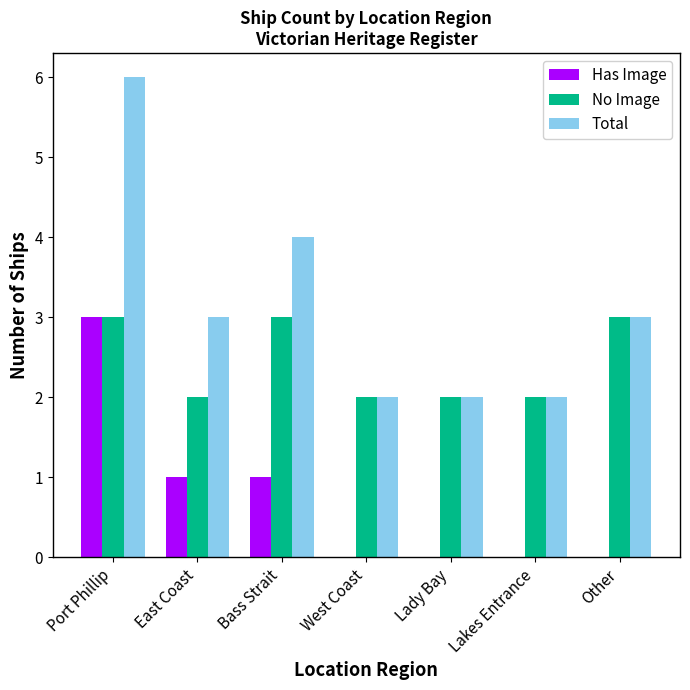

Which series has the largest total across all categories?

Total